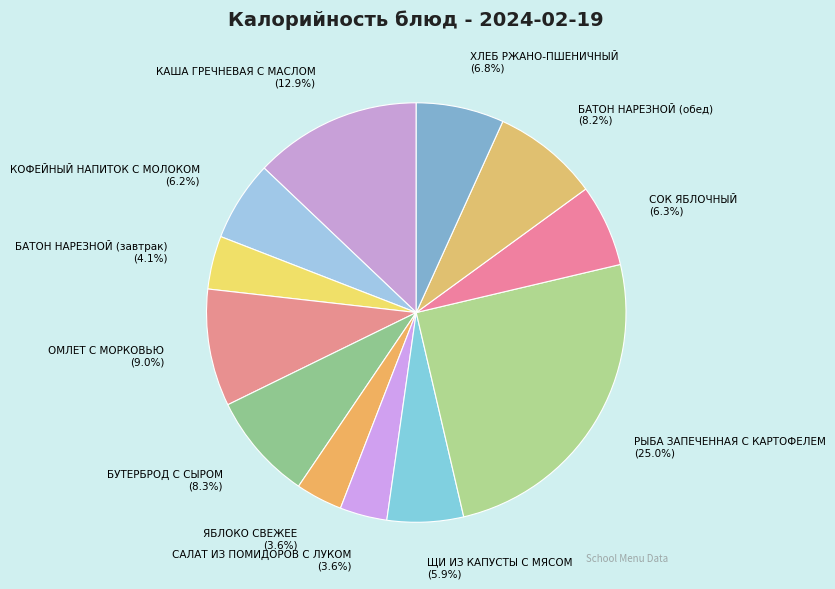

To the nearest percent, what portion does БУТЕРБРОД С СЫРОМ represent?

8%